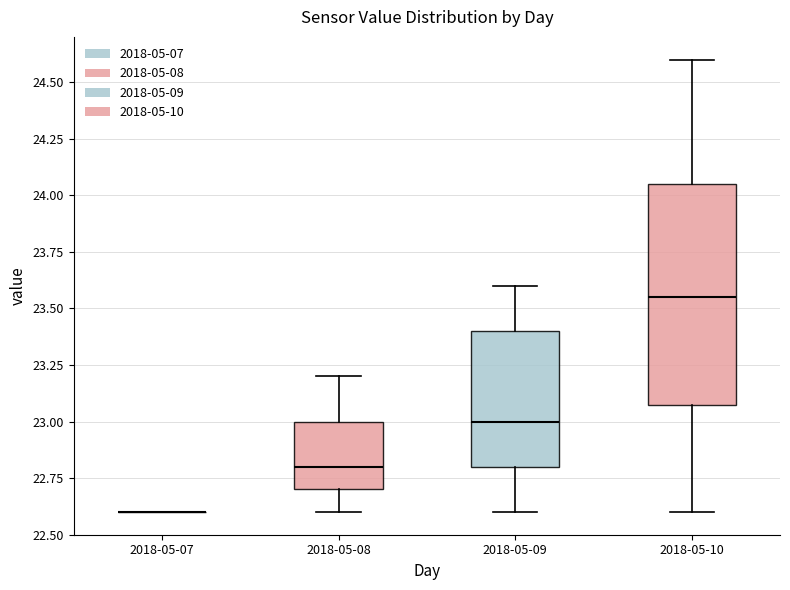

Which box is the tallest, from its lower edge to its upper edge?

2018-05-10